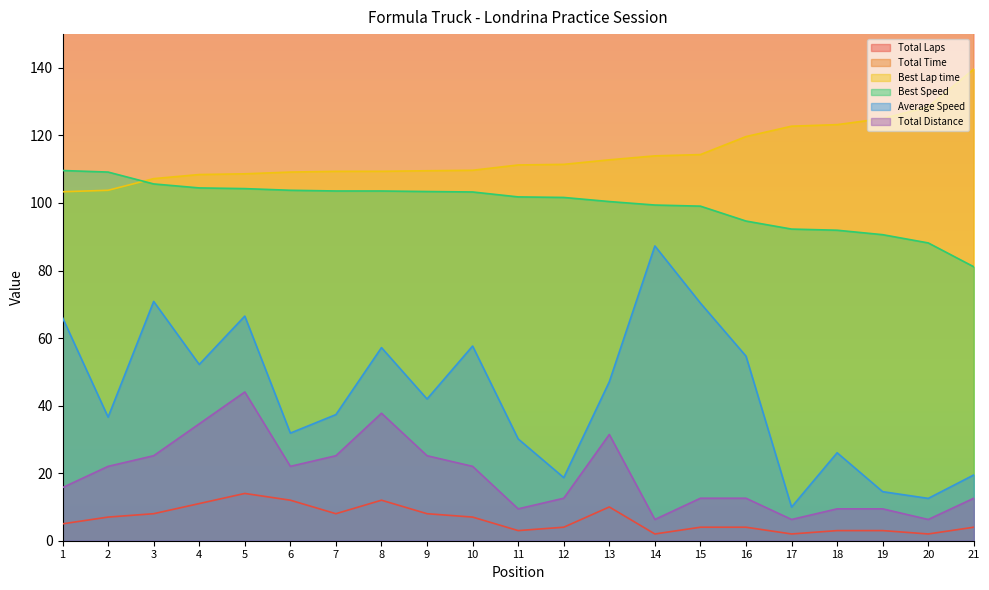

At 1, list the series in order from smallest to largest.

Total Laps, Total Distance, Average Speed, Best Lap time, Best Speed, Total Time